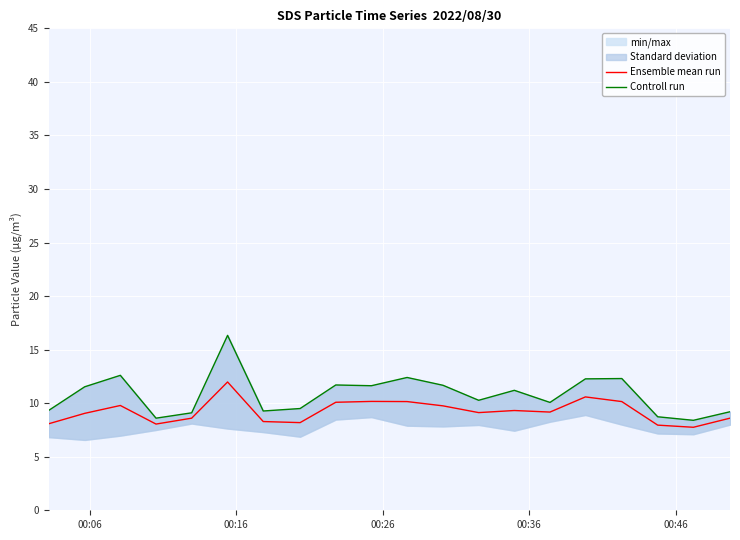

How many data points does each series have?

20